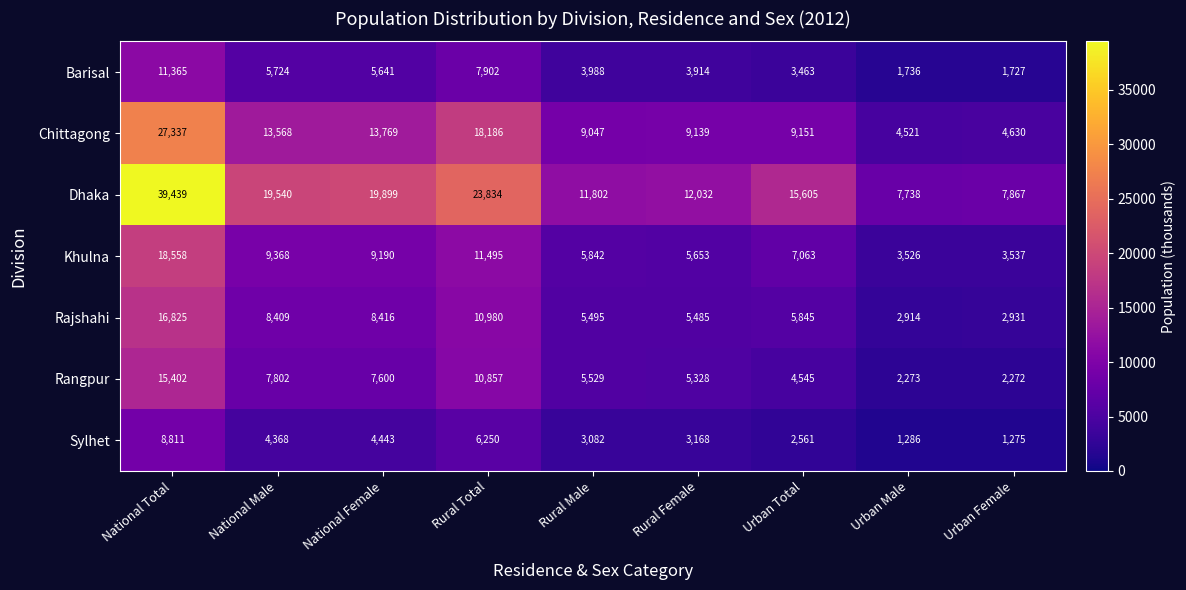

At which label does Khulna reach its peak?

National Total